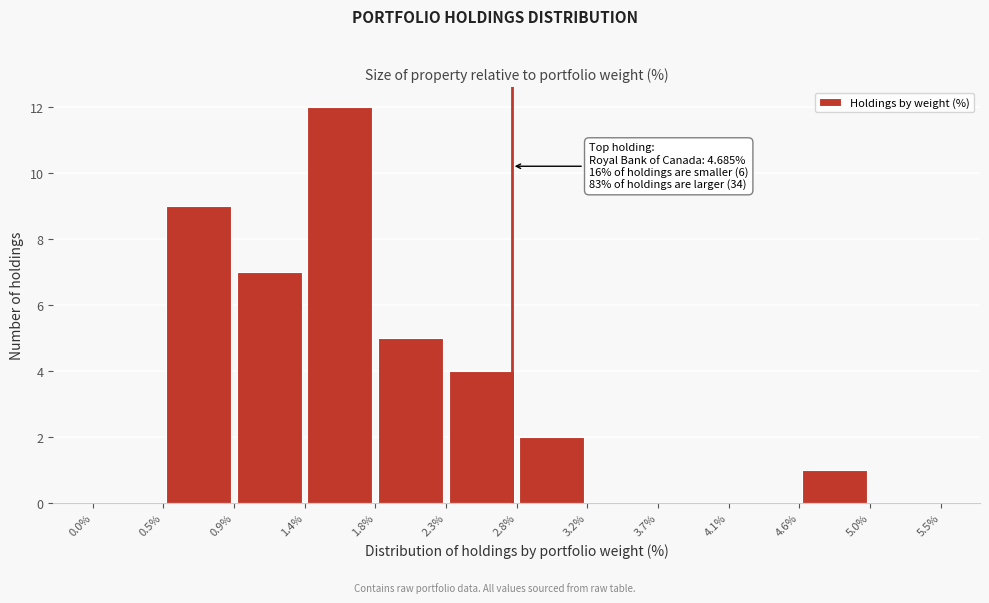

Over which range of the x-axis is the bar tallest?

1.4% to 1.8%